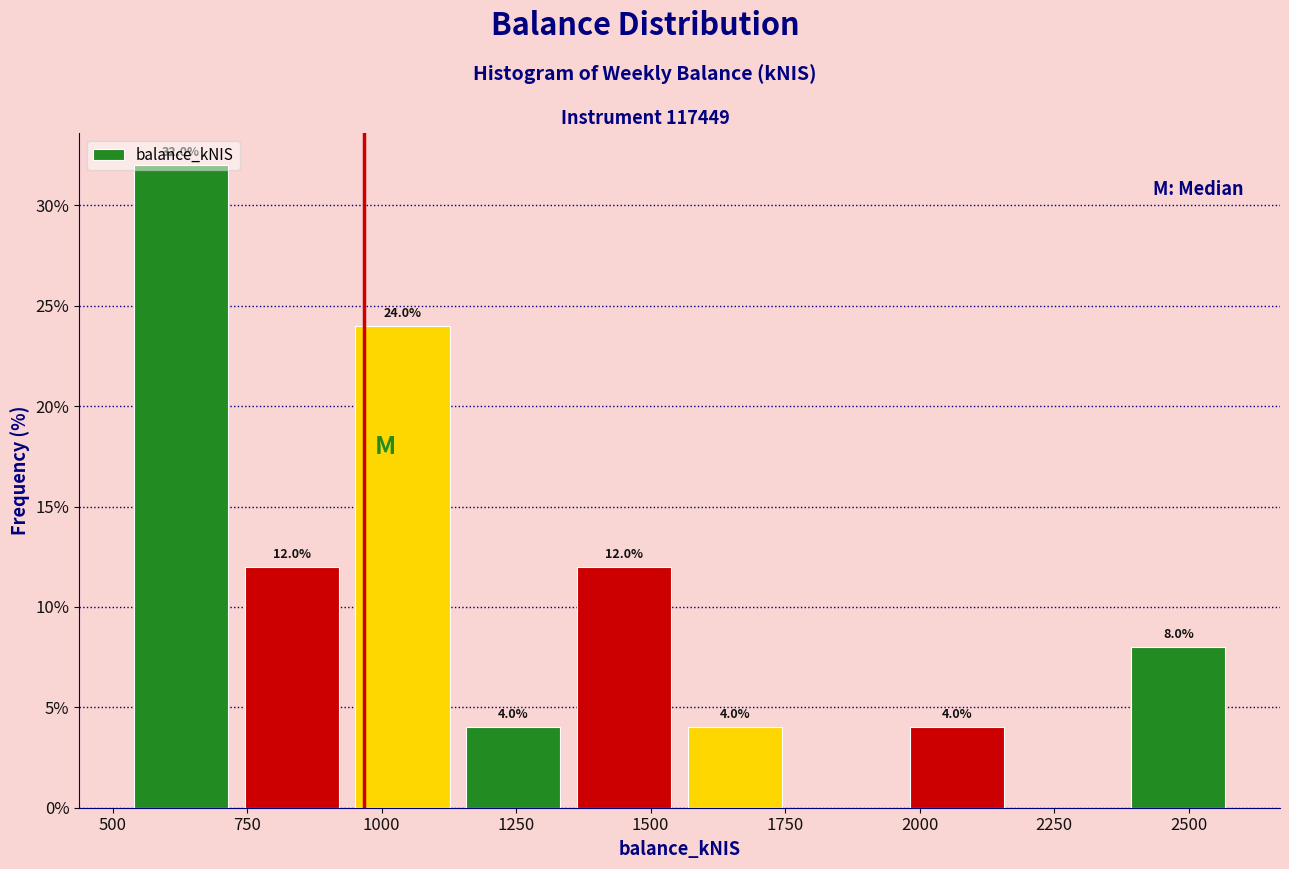

Over which range of the x-axis is the bar tallest?

500 to 750